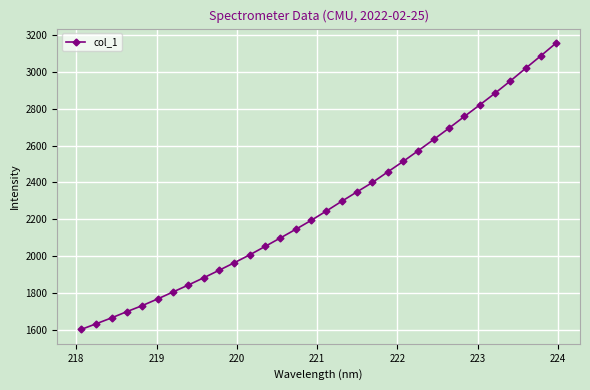

What is the value of the 12th point from the left?

2006.6